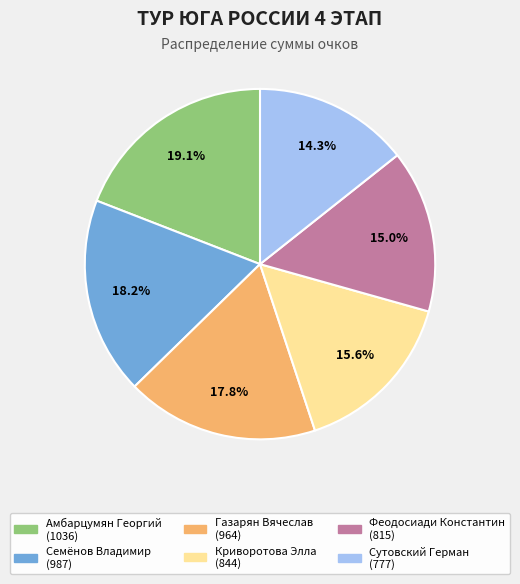

True or false: Феодосиади Константин accounts for 15% of the total.

True